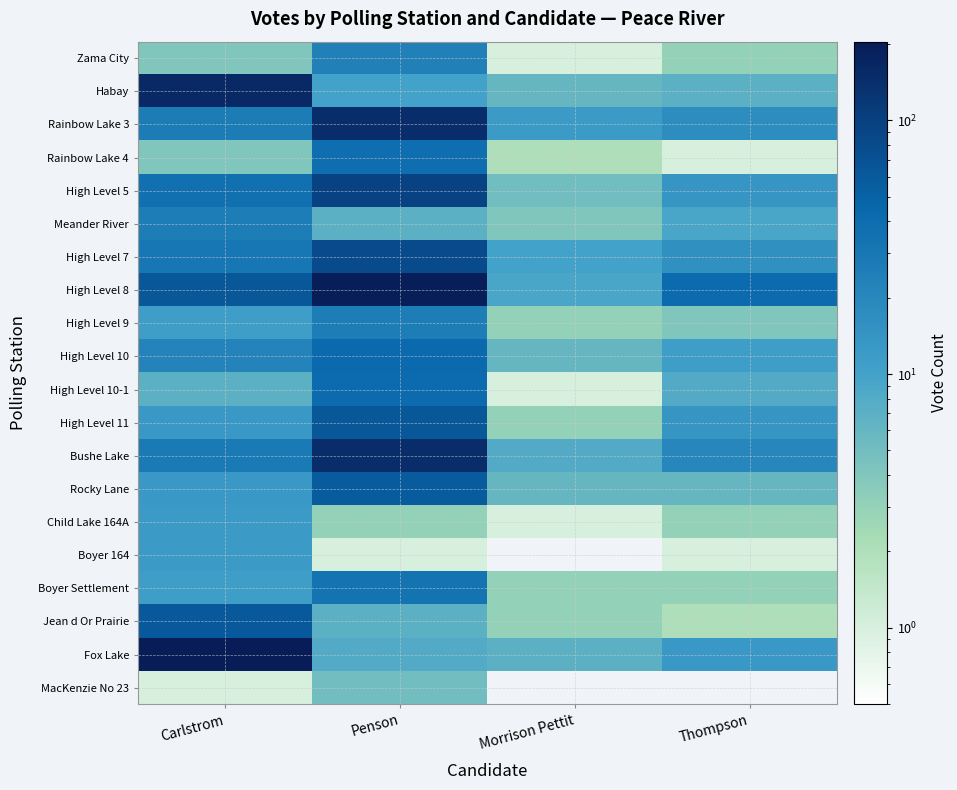

Reading left to right, list all the values displayed in this chart.

Zama City: Carlstrom=4	Penson=24	Morrison Pettit=1	Thompson=3
Habay: Carlstrom=154	Penson=10	Morrison Pettit=6	Thompson=7
Rainbow Lake 3: Carlstrom=27	Penson=144	Morrison Pettit=12	Thompson=17
Rainbow Lake 4: Carlstrom=4	Penson=38	Morrison Pettit=2	Thompson=1
High Level 5: Carlstrom=36	Penson=95	Morrison Pettit=5	Thompson=14
Meander River: Carlstrom=26	Penson=7	Morrison Pettit=4	Thompson=9
High Level 7: Carlstrom=30	Penson=81	Morrison Pettit=10	Thompson=16
High Level 8: Carlstrom=62	Penson=198	Morrison Pettit=9	Thompson=41
High Level 9: Carlstrom=11	Penson=26	Morrison Pettit=3	Thompson=4
High Level 10: Carlstrom=22	Penson=43	Morrison Pettit=6	Thompson=11
High Level 10-1: Carlstrom=7	Penson=41	Morrison Pettit=1	Thompson=8
High Level 11: Carlstrom=13	Penson=62	Morrison Pettit=3	Thompson=14
Bushe Lake: Carlstrom=28	Penson=146	Morrison Pettit=8	Thompson=20
Rocky Lane: Carlstrom=13	Penson=58	Morrison Pettit=6	Thompson=6
Child Lake 164A: Carlstrom=12	Penson=3	Morrison Pettit=1	Thompson=3
Boyer 164: Carlstrom=12	Penson=1	Morrison Pettit=0	Thompson=1
Boyer Settlement: Carlstrom=11	Penson=33	Morrison Pettit=3	Thompson=3
Jean d Or Prairie: Carlstrom=61	Penson=7	Morrison Pettit=3	Thompson=2
Fox Lake: Carlstrom=204	Penson=8	Morrison Pettit=7	Thompson=13
MacKenzie No 23: Carlstrom=1	Penson=5	Morrison Pettit=0	Thompson=0